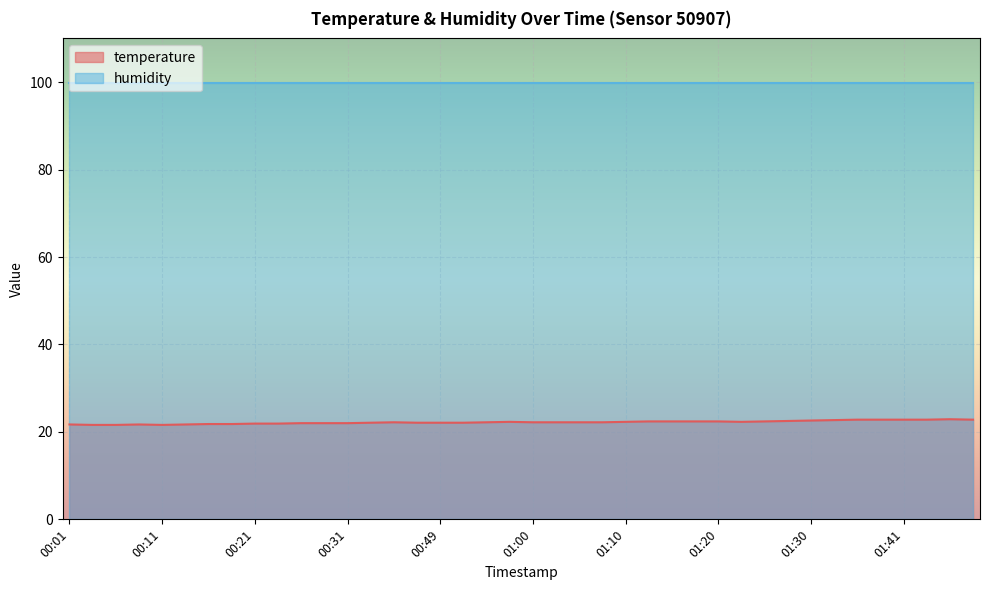

List the labels in order of value, largest first.

01:46, 01:36, 01:38, 01:41, 01:43, 01:48, 01:33, 01:30, 01:28, 01:12, 01:15, 01:17, 01:20, 01:25, 00:57, 01:10, 01:22, 00:44, 00:55, 01:00, 01:02, 01:05, 01:07, 00:33, 00:47, 00:49, 00:52, 00:26, 00:28, 00:31, 00:21, 00:23, 00:16, 00:18, 00:01, 00:08, 00:13, 00:03, 00:06, 00:11